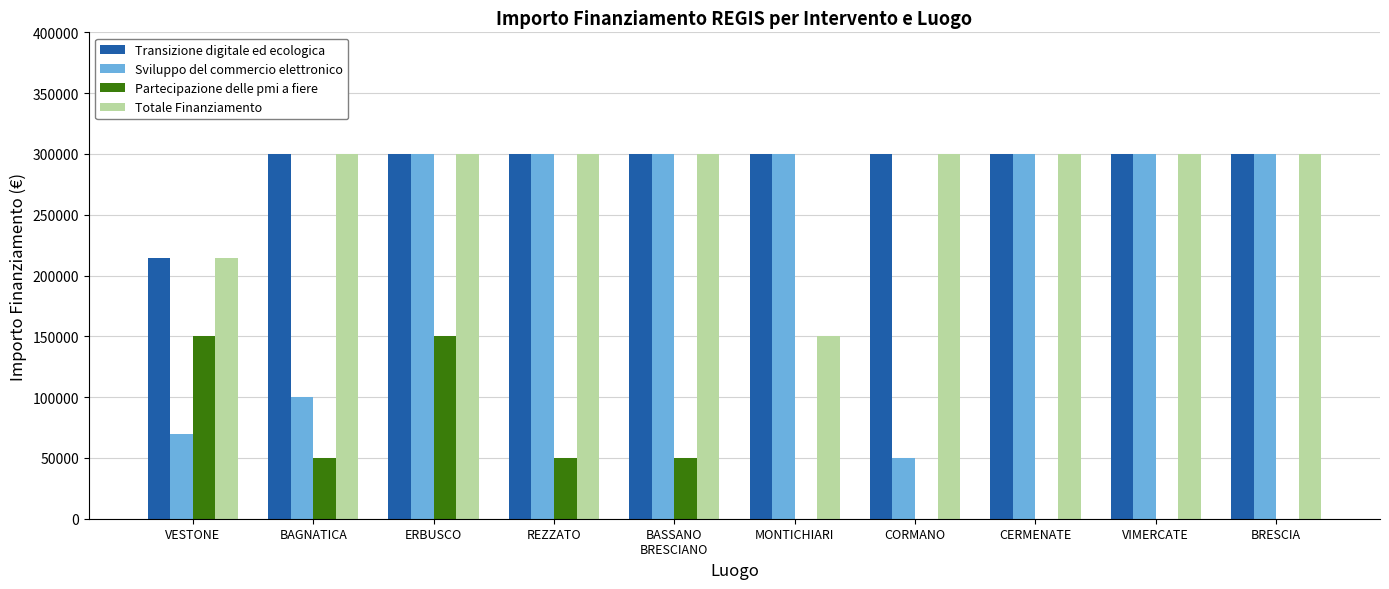

What is the approximate value of Transizione digitale ed ecologica at MONTICHIARI?

300000